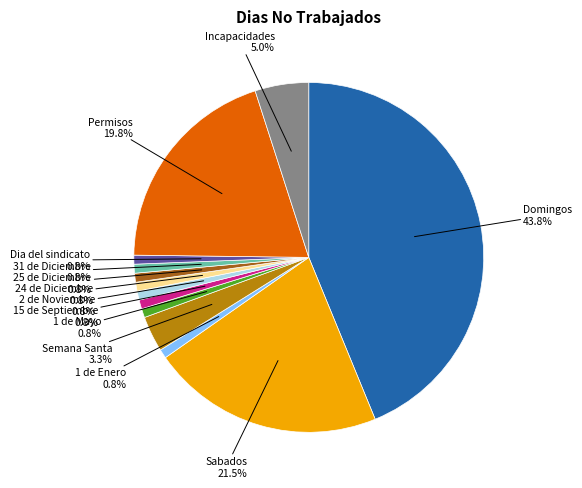

How many slices are in this pie chart?

13